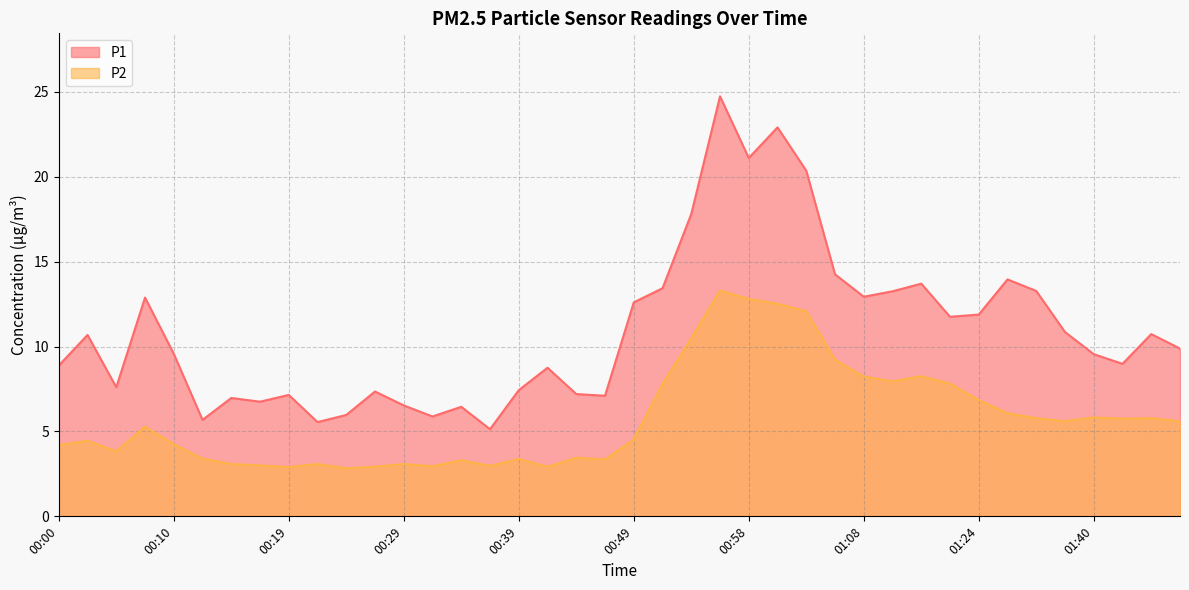

List the series in order of their peak value, highest first.

P1, P2